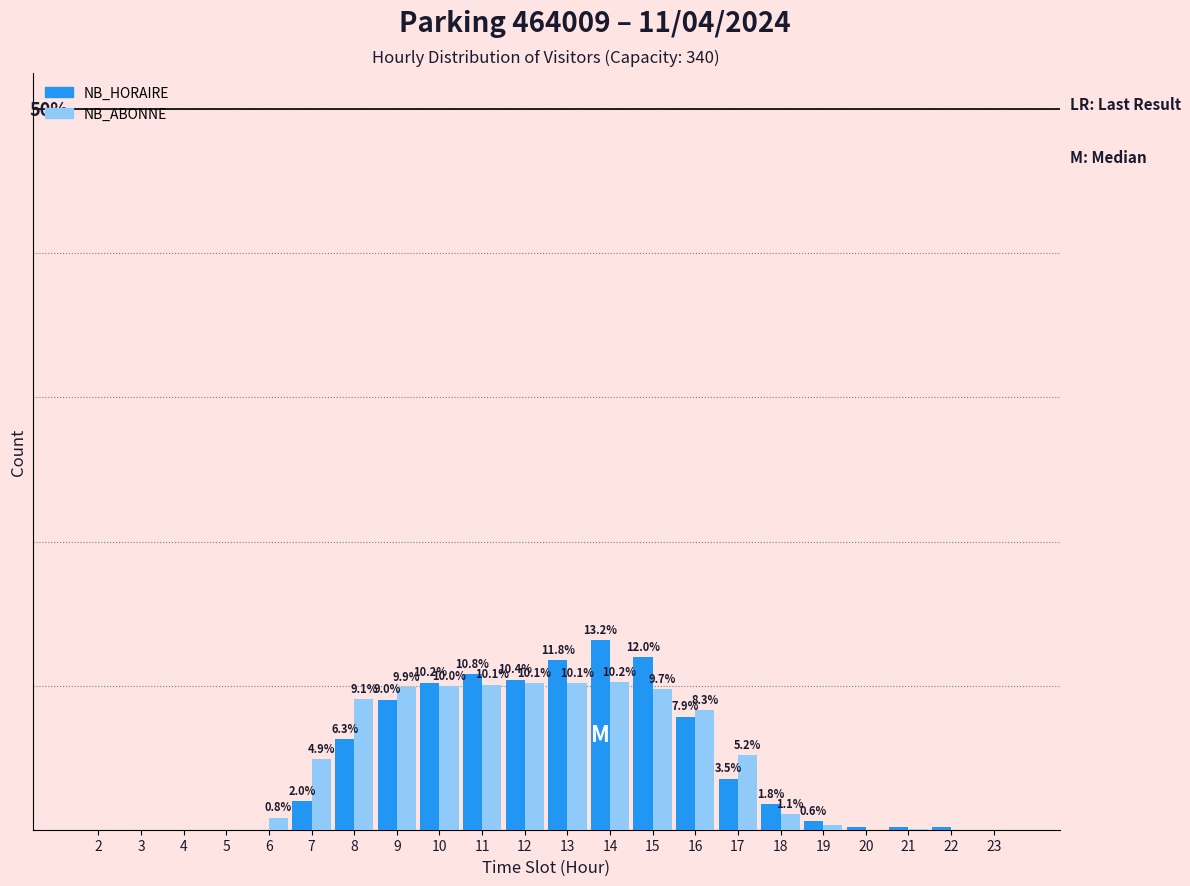

Is the value of NB_ABONNE at 10 greater than the value of NB_HORAIRE at 3?

Yes